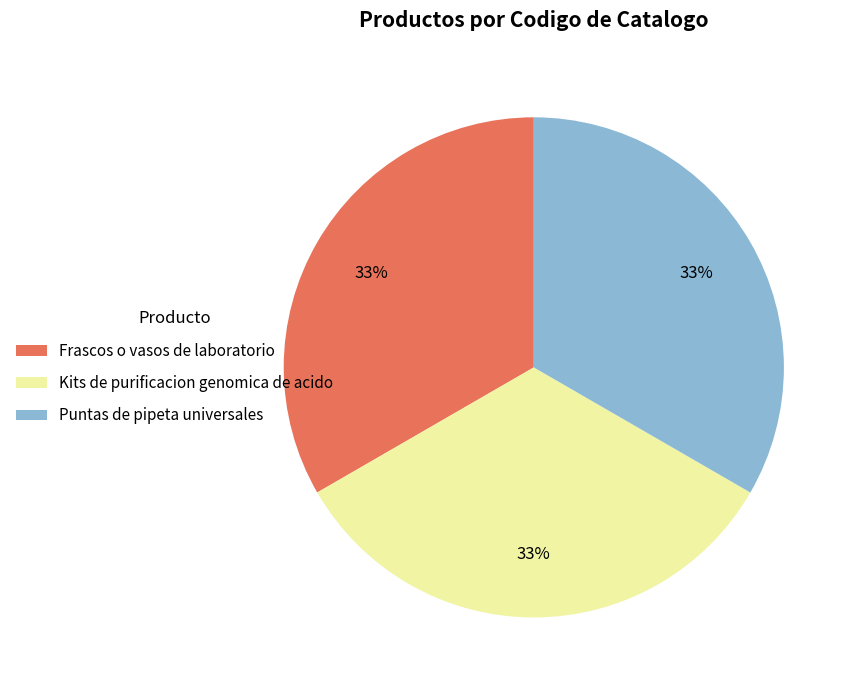

To the nearest percent, what is the average slice percentage?

33%